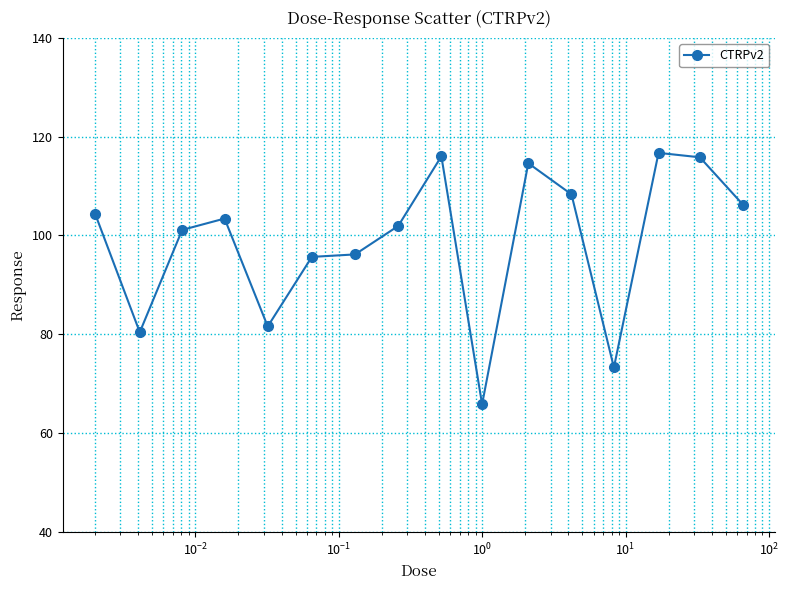

What is the value of the 4th point from the left?

103.4